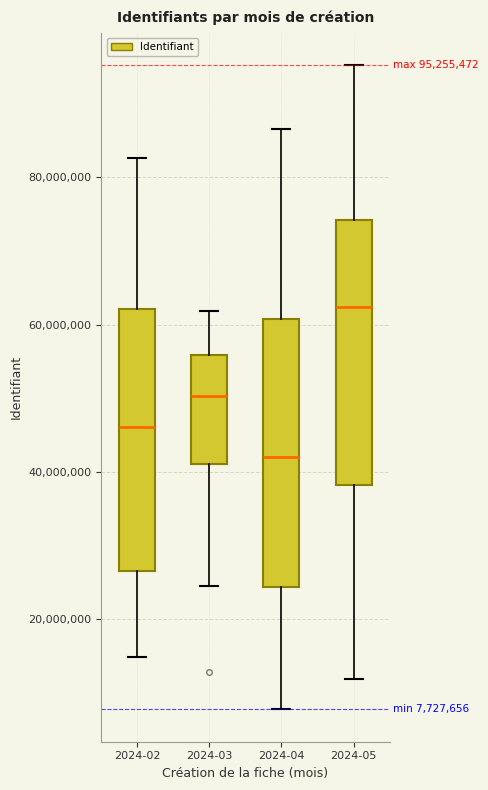

Which box has the highest median line?

2024-05